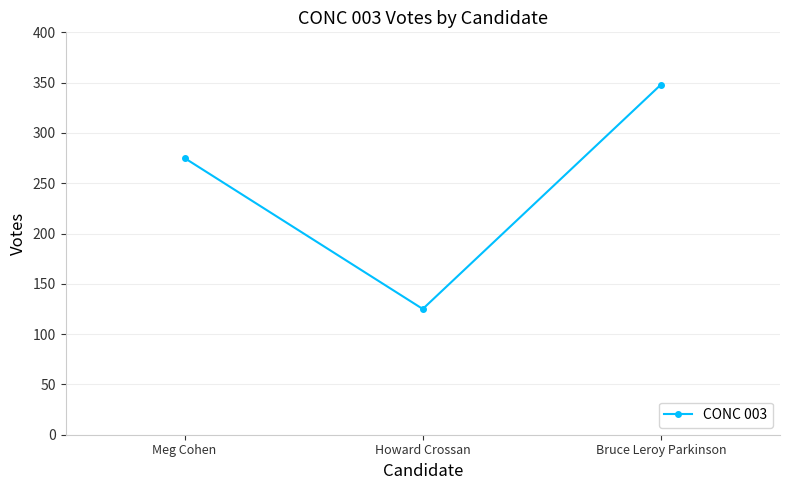

What is the value of the 2nd point from the left?

125